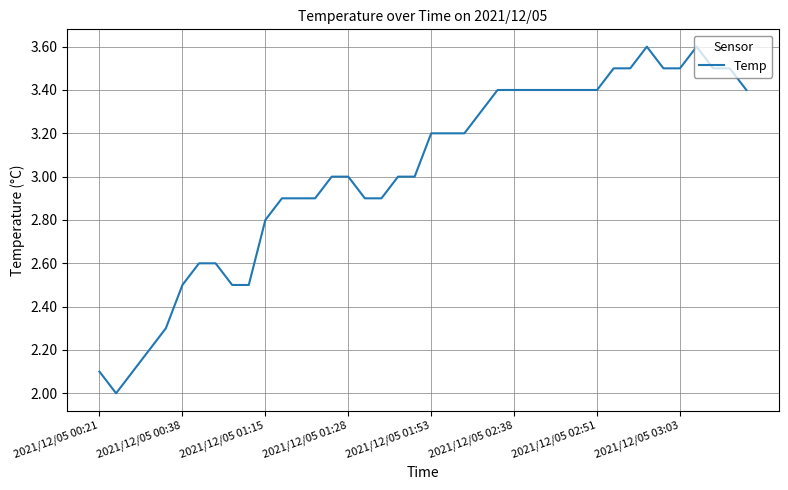

What is the greatest value displayed?

3.6